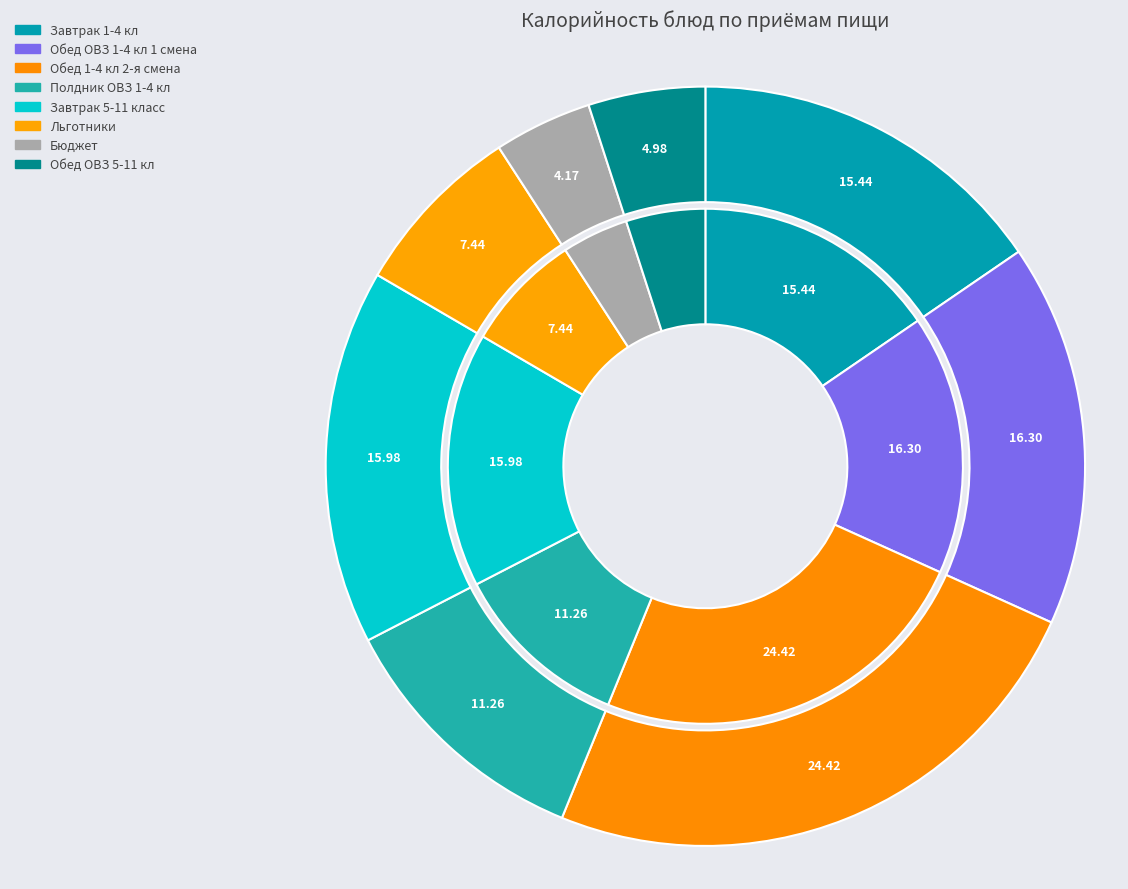

The Обед ОВЗ 1-4 кл 1 смена slice represents 30% of the pie. True or false?

False